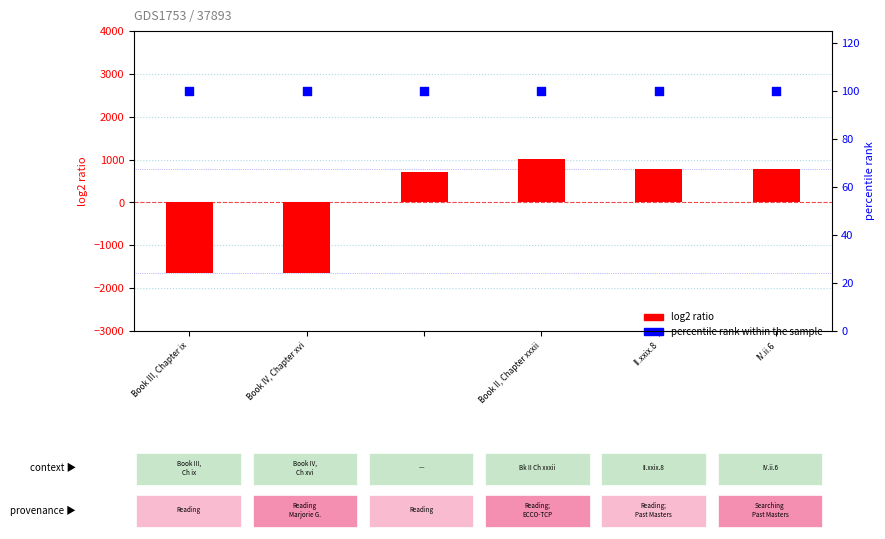

Which series has the largest total across all categories?

percentile rank within the sample